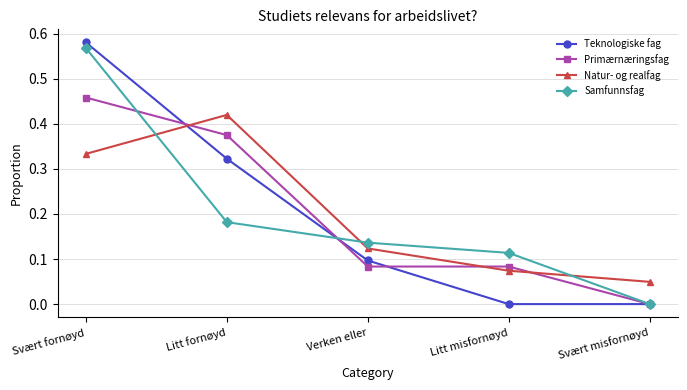

Count the Samfunnsfag values in the range 0 to 1.

5